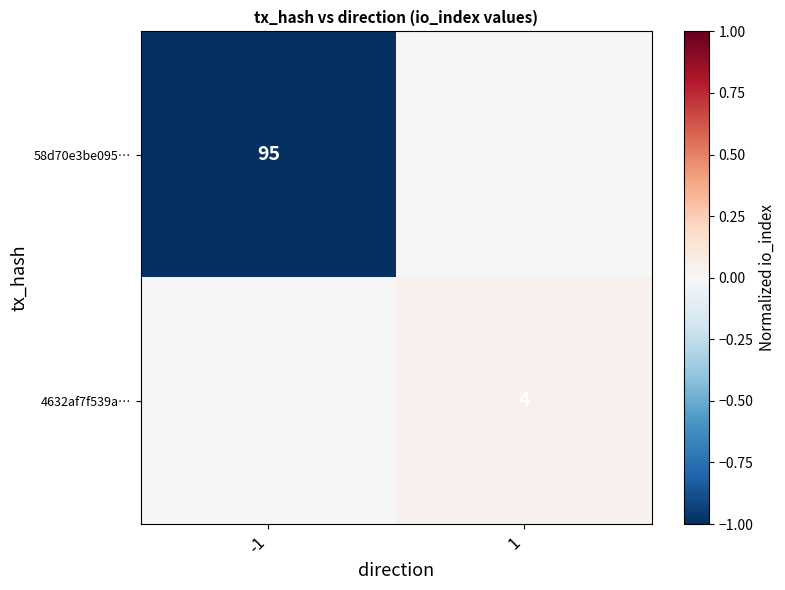

The 58d70e3be095… series shows 95 at -1. True or false?

True